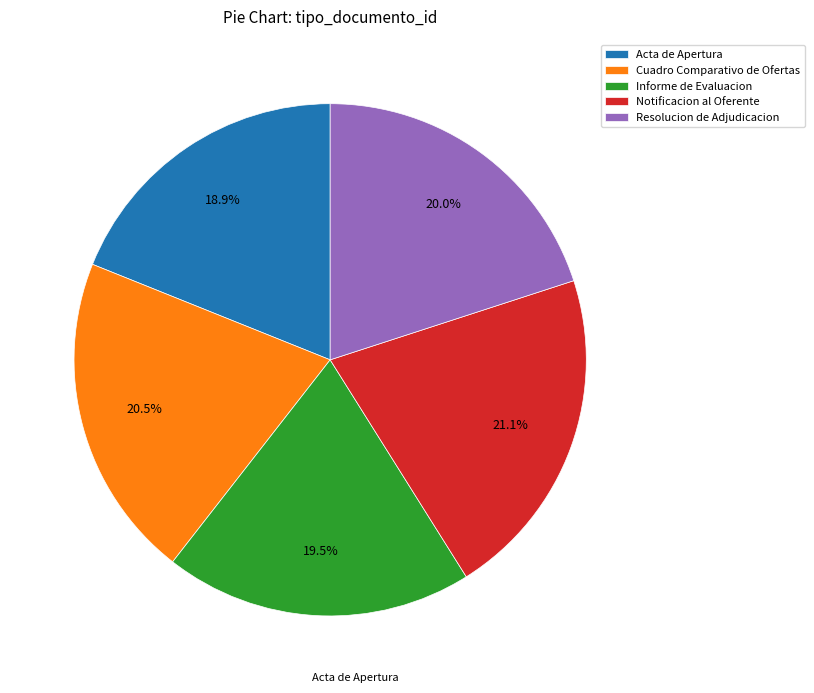

Does Informe de Evaluacion account for over 50% of the chart?

No